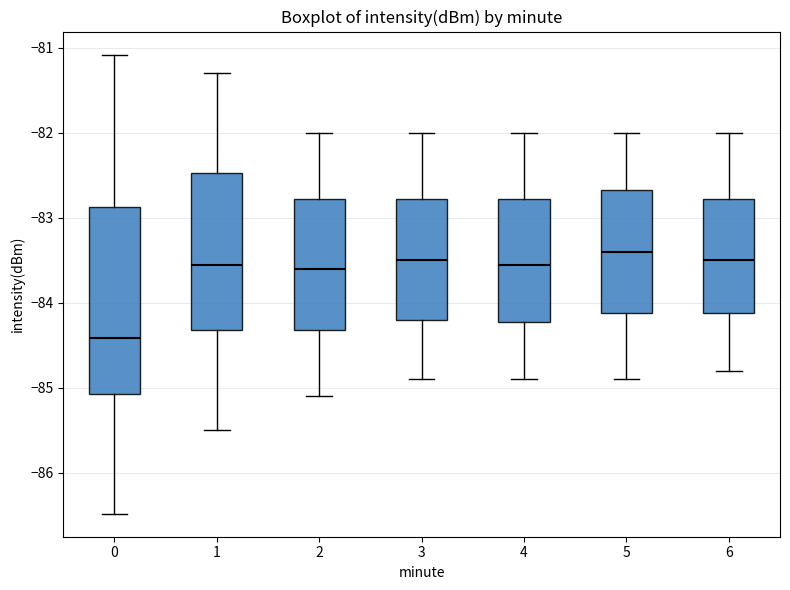

Reading left to right, read every box against the y-axis: the position of its median line, the range the box covers, and the ends of its whiskers. The values are not printed on the chart, so give them approximately, as read against the axis.

0: median -84.4, box -85.1 to -82.9, whiskers -86.5 to -81.1
1: median -83.5, box -84.3 to -82.5, whiskers -85.5 to -81.3
2: median -83.6, box -84.3 to -82.8, whiskers -85.1 to -82.0
3: median -83.5, box -84.2 to -82.8, whiskers -84.9 to -82.0
4: median -83.5, box -84.2 to -82.8, whiskers -84.9 to -82.0
5: median -83.4, box -84.1 to -82.7, whiskers -84.9 to -82.0
6: median -83.5, box -84.1 to -82.8, whiskers -84.8 to -82.0